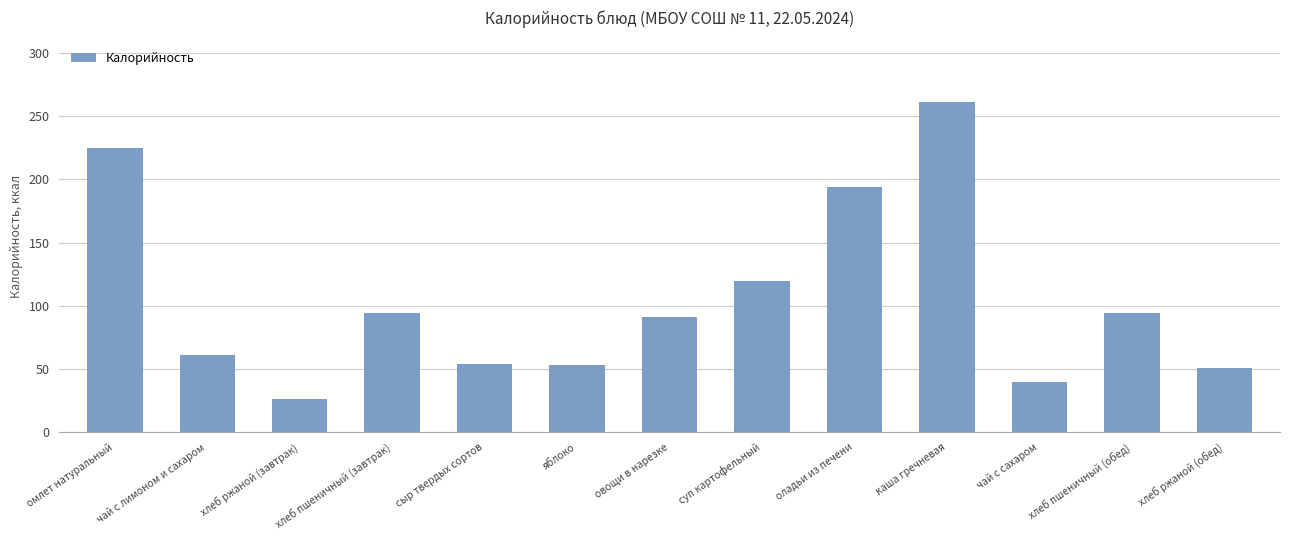

What is the difference between the second highest and second lowest values?

185